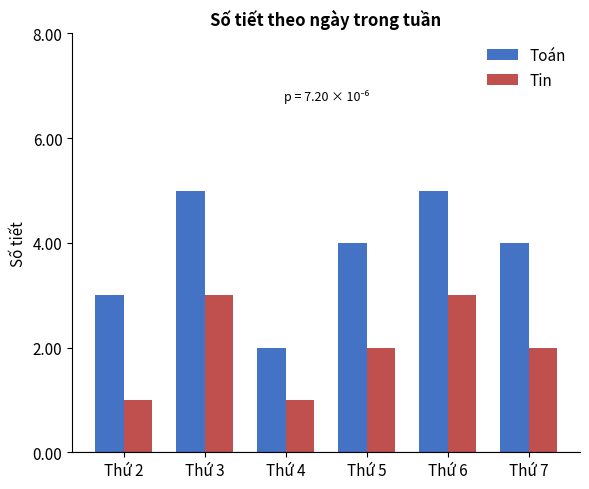

List the series in order of their overall mean, highest first.

Toán, Tin